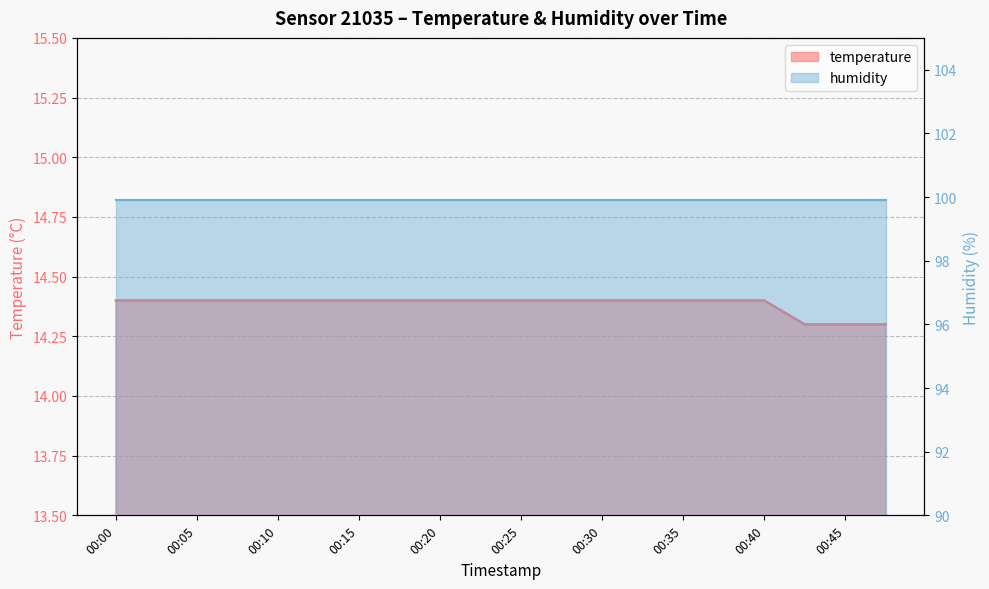

What is the value of the 20th point from the left?

14.3